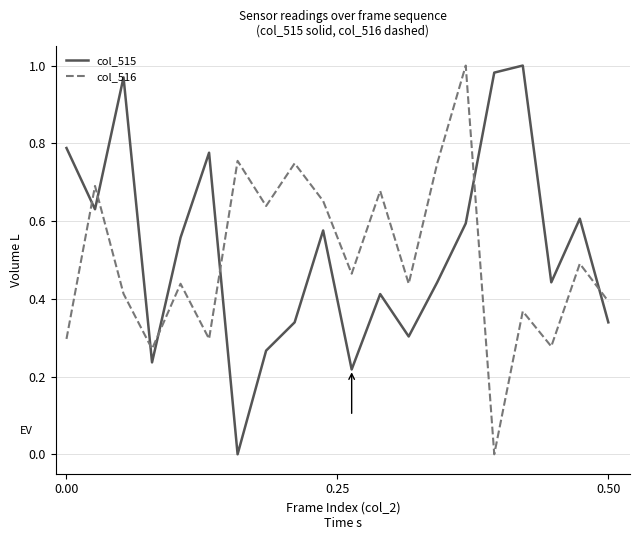

Which series ends up on top after the final intersection of col_516 and col_515?

col_516